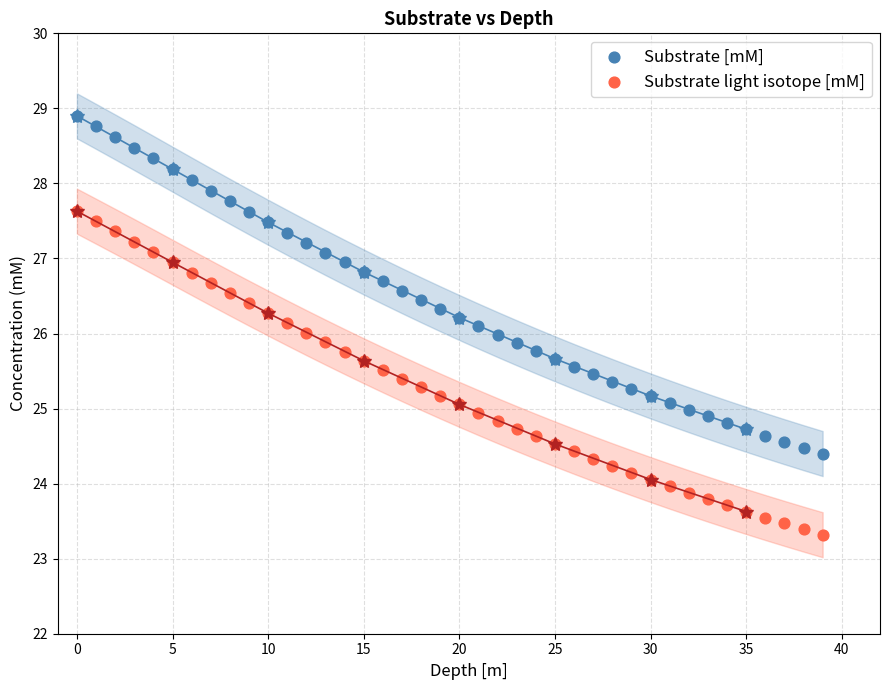

Which series contains the highest Y value?

Substrate [mM]